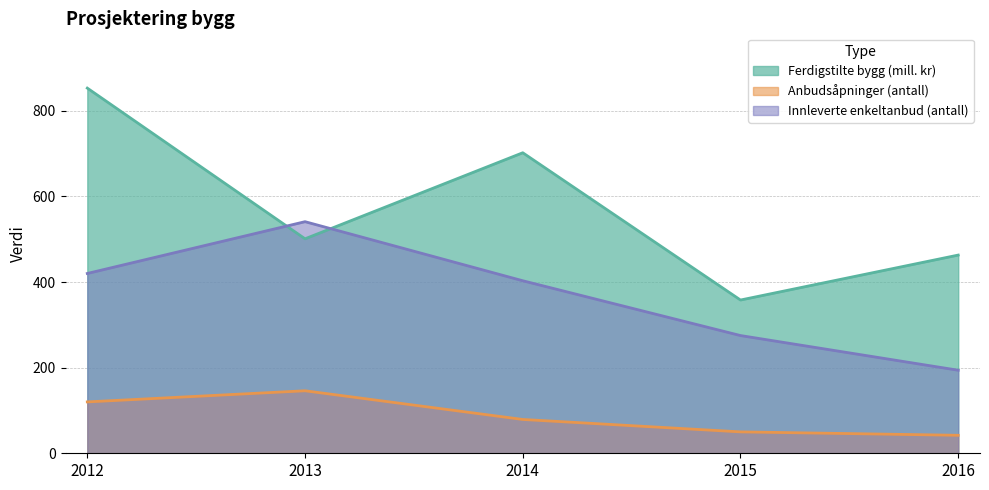

Which series has the largest total across all categories?

Ferdigstilte bygg (mill. kr)